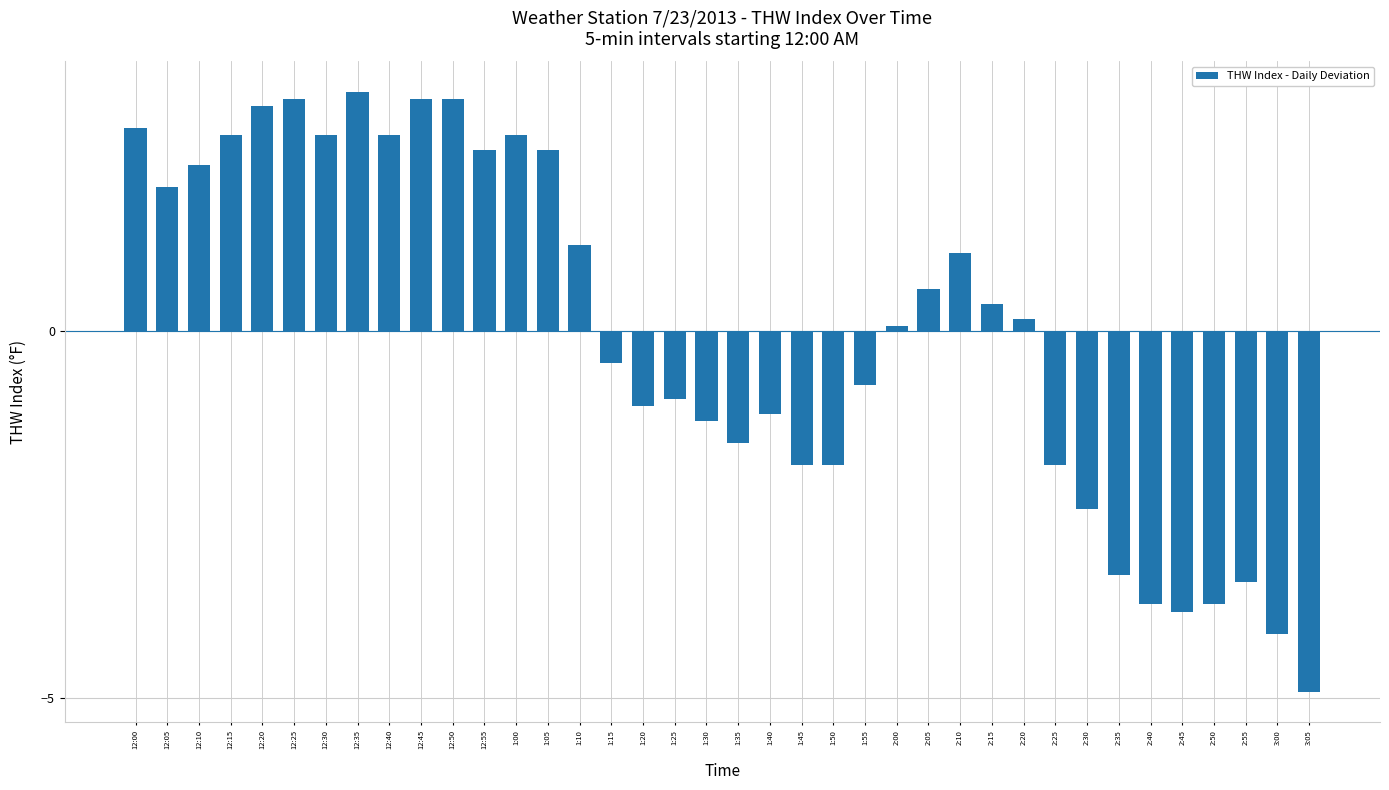

What is the smallest value displayed?

-4.9